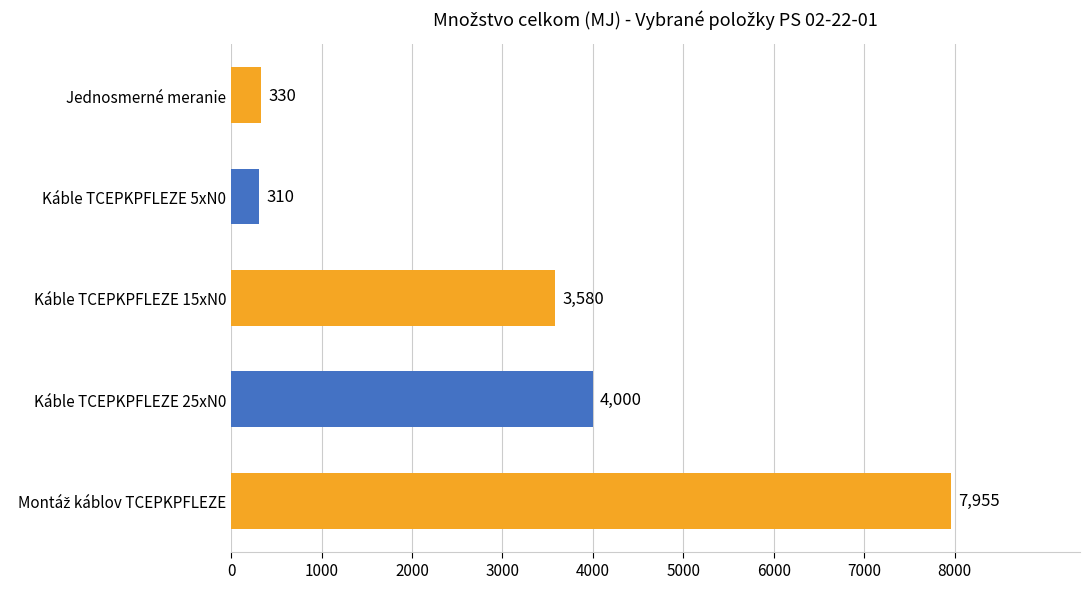

Reading bottom to top, list all the values displayed in this chart.

7955	4000	3580	310	330